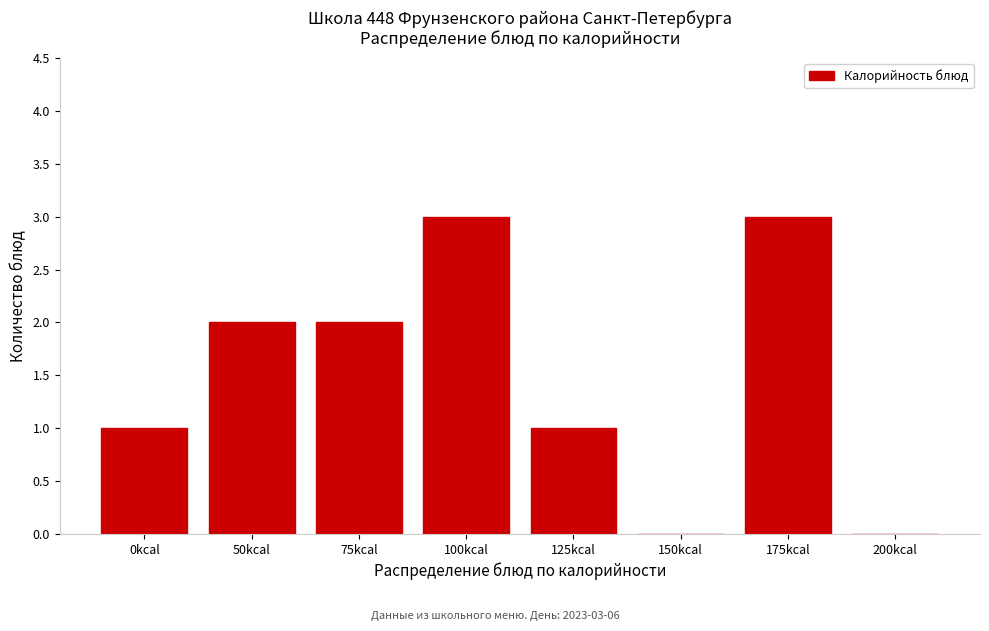

Reading left to right, what are all the values shown in this chart?

0kcal=1	50kcal=2	75kcal=2	100kcal=3	125kcal=1	150kcal=0	175kcal=3	200kcal=0